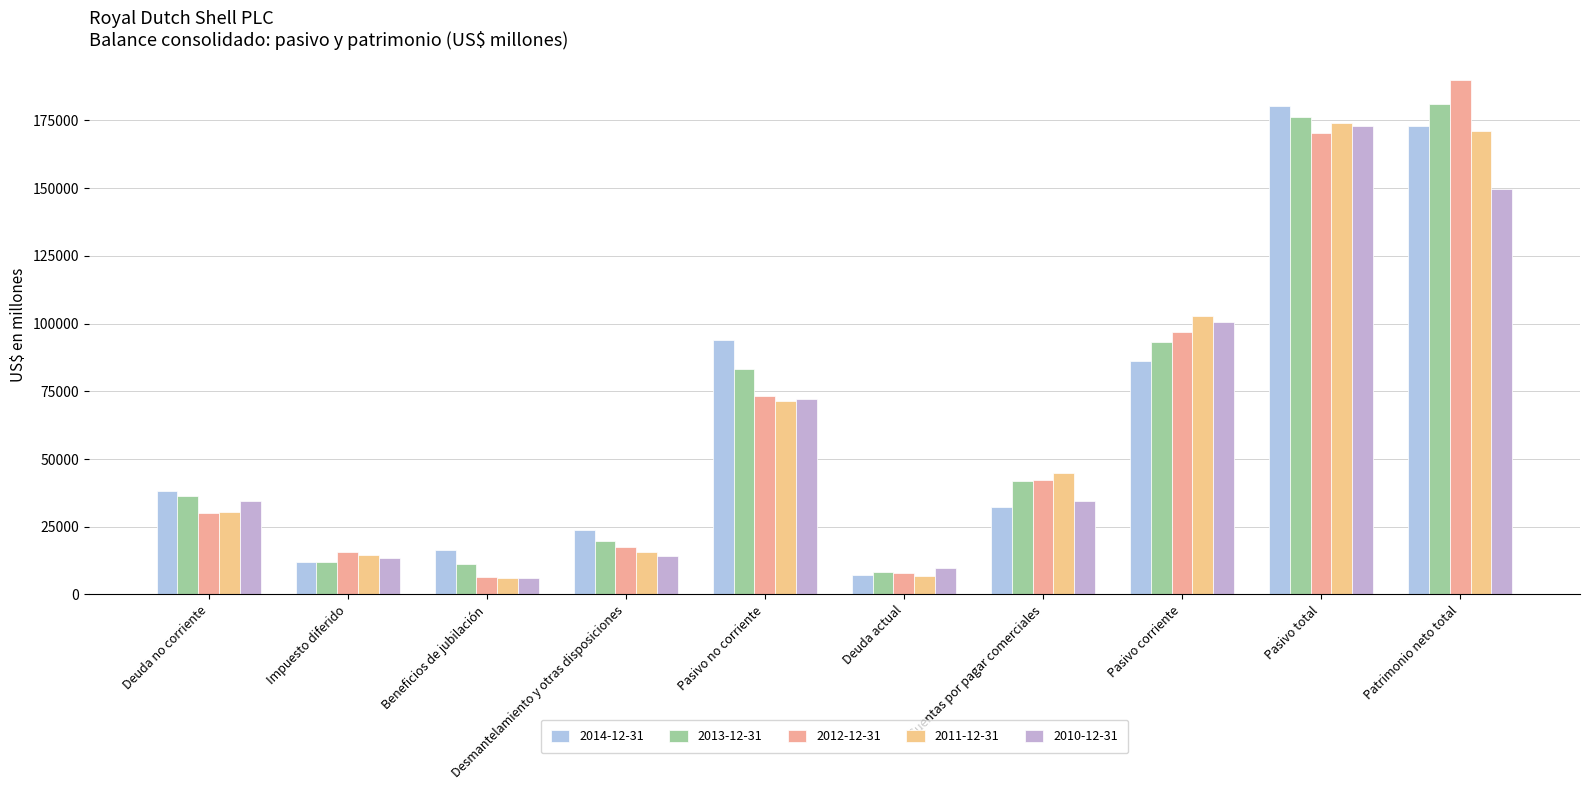

Rank the series by their maximum value, from highest to lowest.

2012-12-31, 2013-12-31, 2014-12-31, 2011-12-31, 2010-12-31